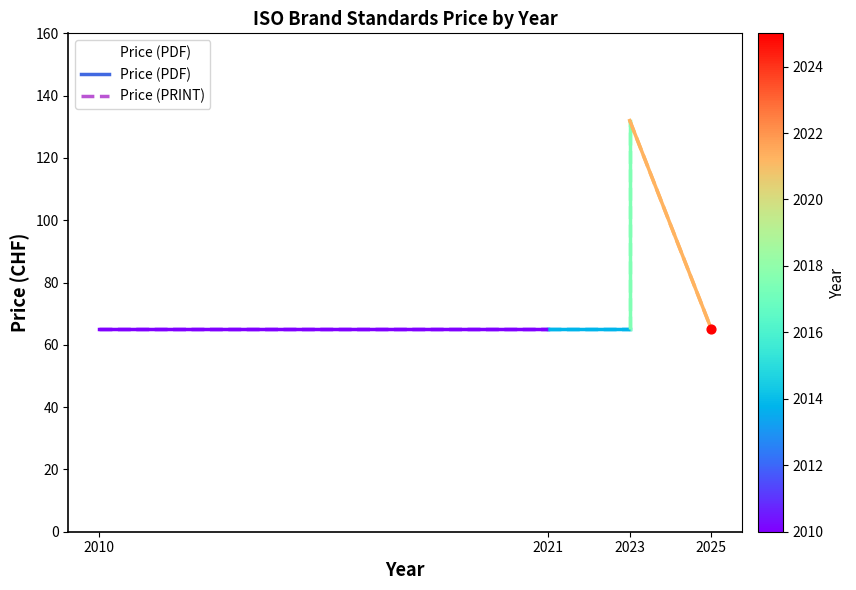

What is the ratio of the value at 2010 to the value at 2023?

1.0